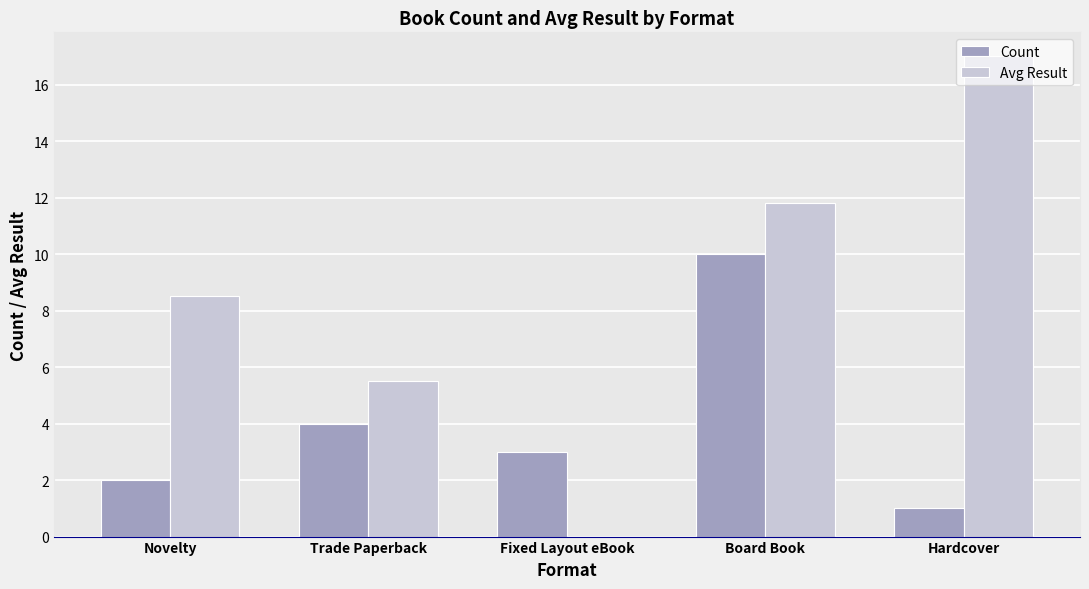

How many groups of bars are there?

5